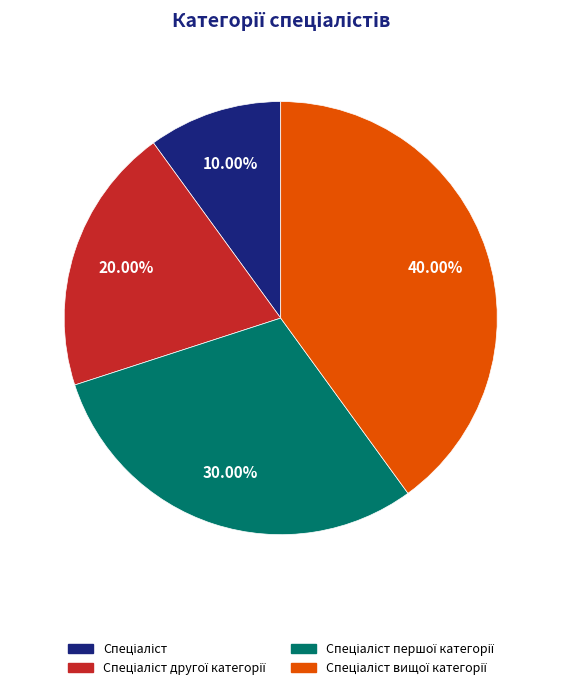

Does any single category account for the majority?

No